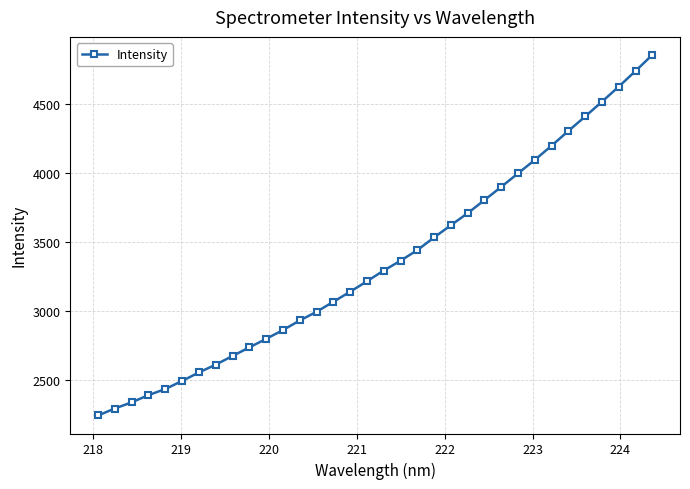

What is the average value?

3358.2